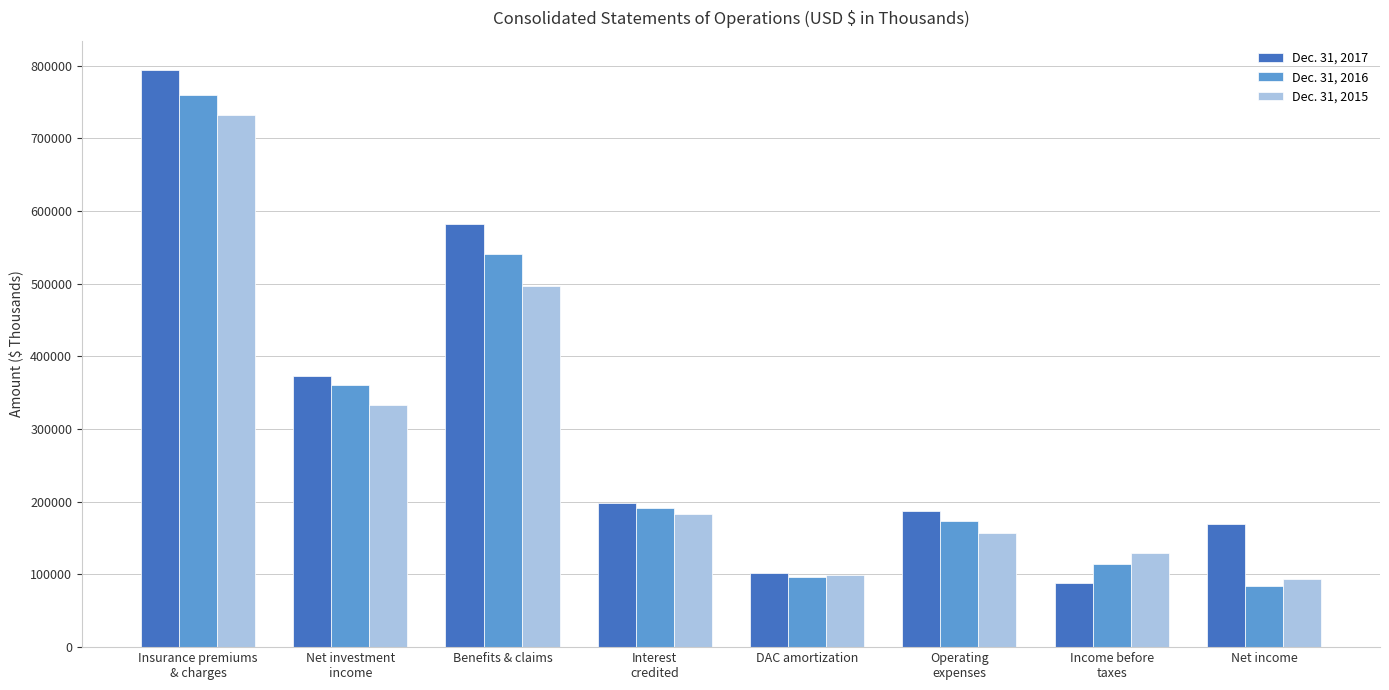

Is the value of Dec. 31, 2015 at Operating
expenses greater than the value of Dec. 31, 2016 at Insurance premiums
& charges?

No